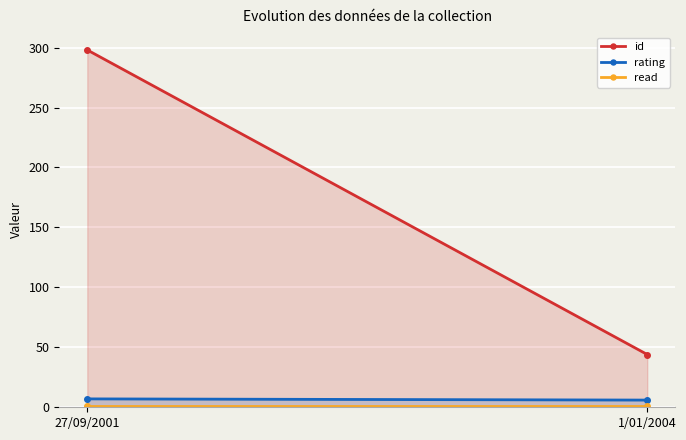

At which label is rating closest to 6?

1/01/2004